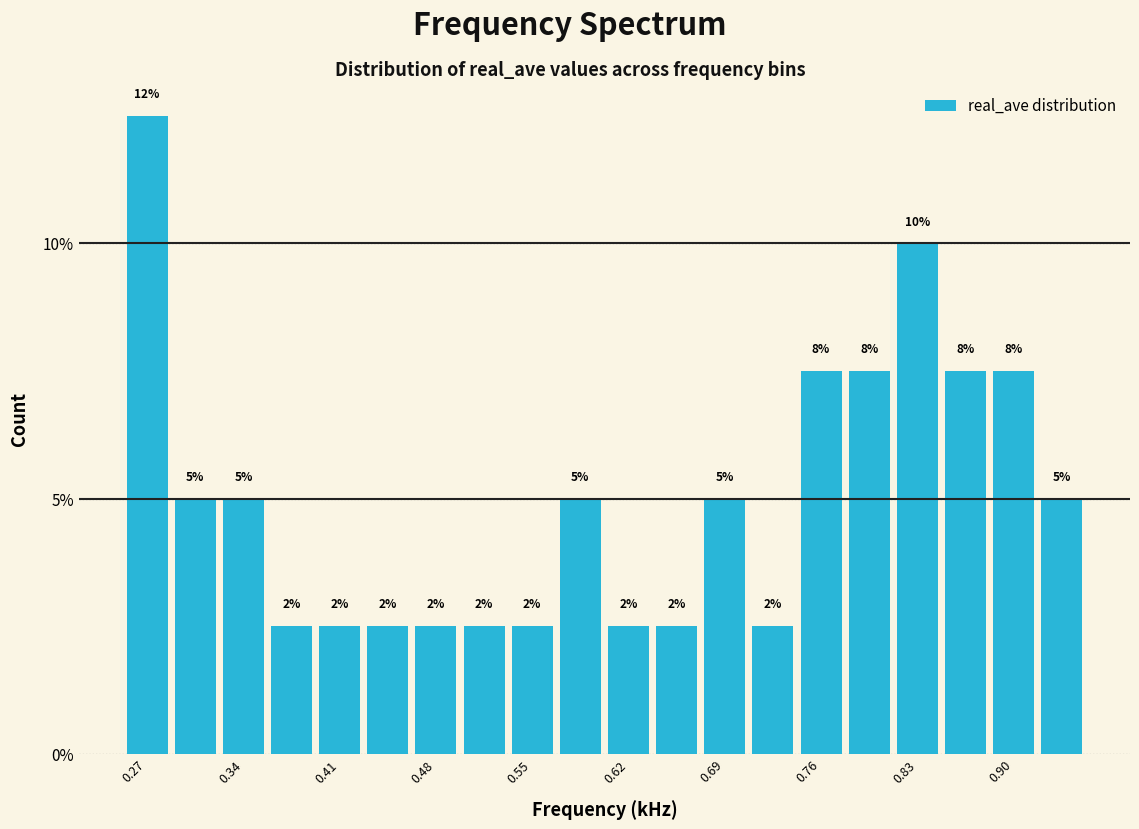

Around what value on the x-axis is the tallest bar? Give the approximate position of its centre, as read against the axis.

0.27